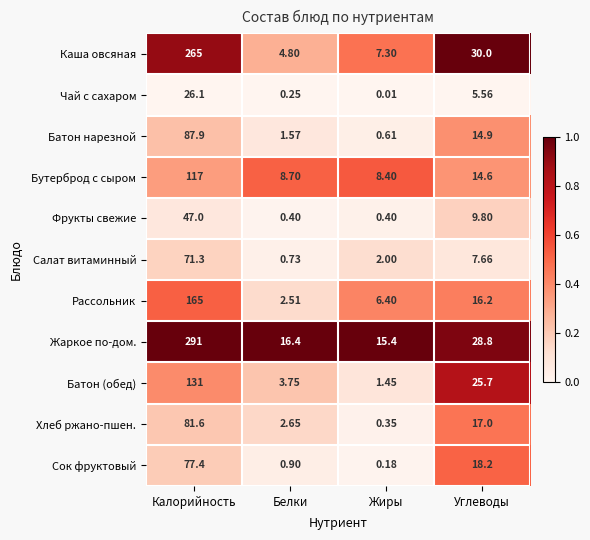

At which label is Салат витаминный closest to 36?

Углеводы